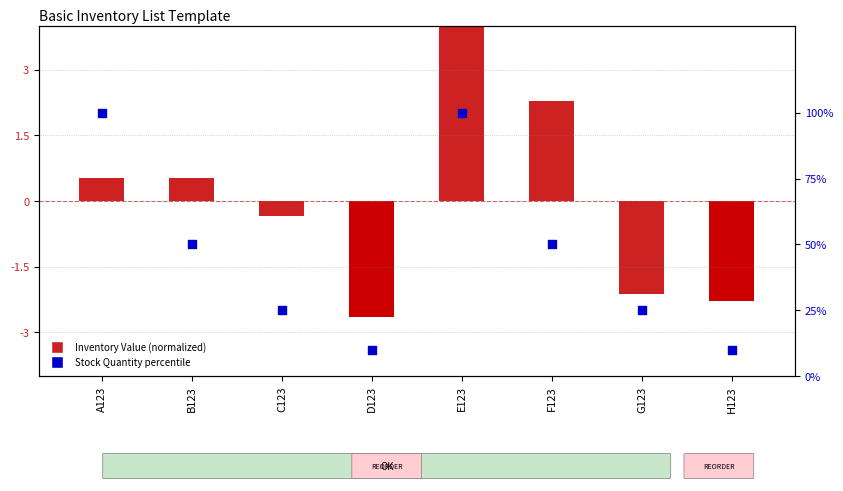

What is the total value across all series at E123?

104.1